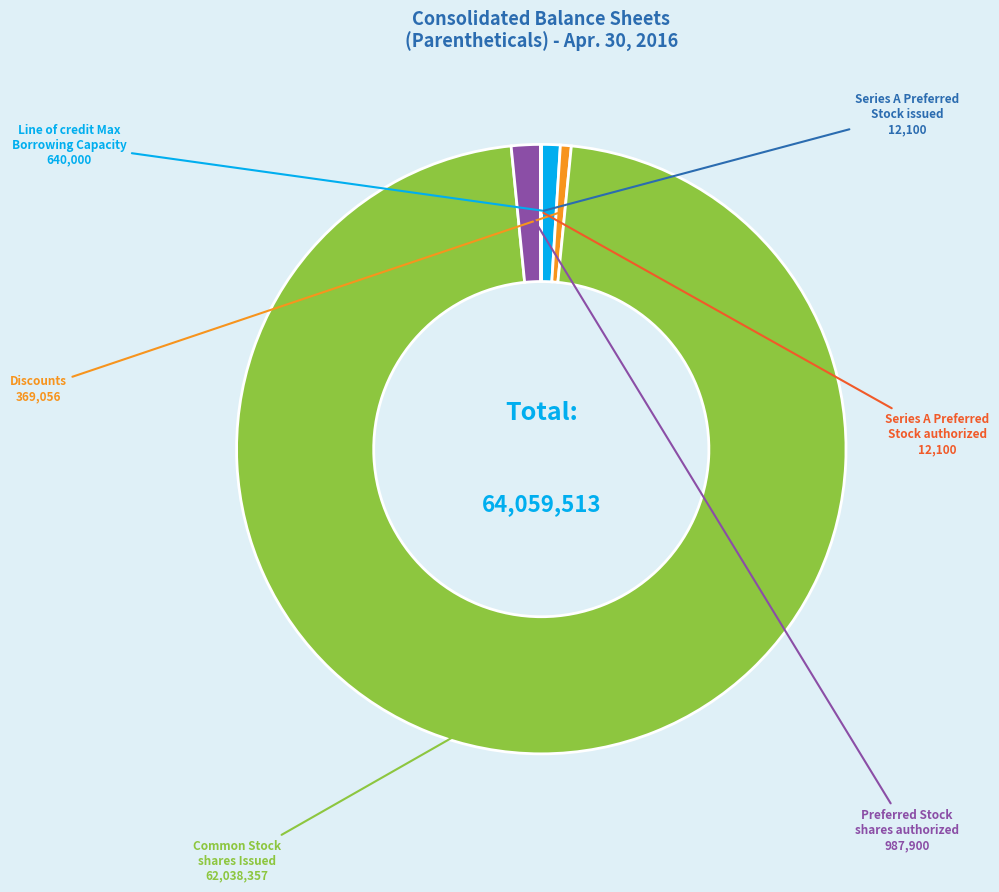

Does any single category account for the majority?

Yes